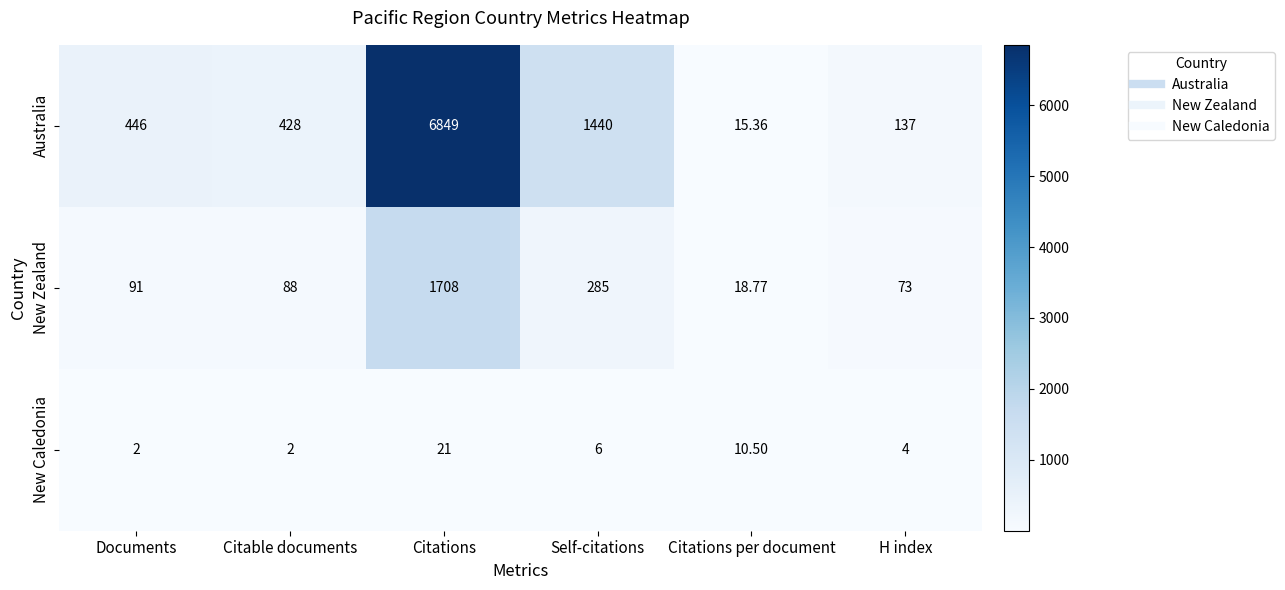

How many data points does each series have?

6